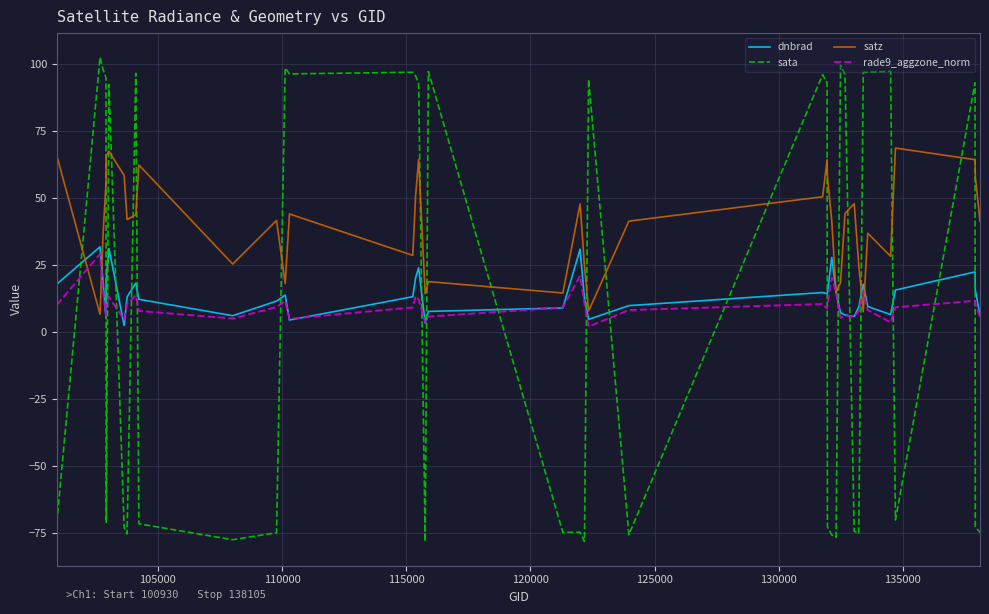

True or false: sata has more than 0 points higher than both neighbors.

True